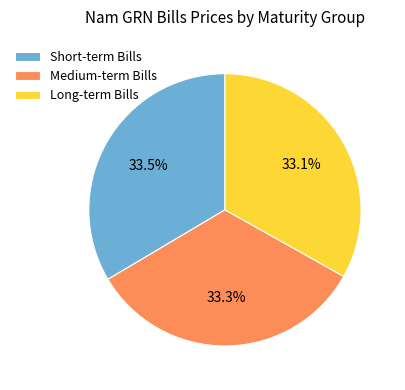

Is the sum of Short-term Bills and Medium-term Bills greater than half?

Yes